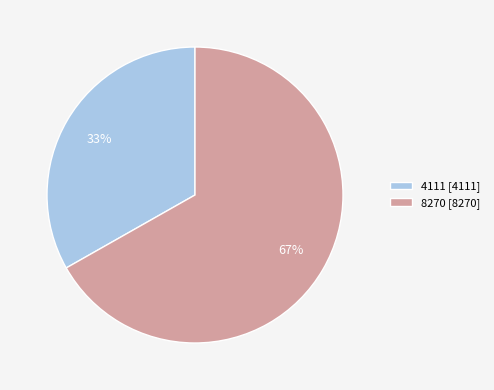

To the nearest percent, what portion does 4111 represent?

33%